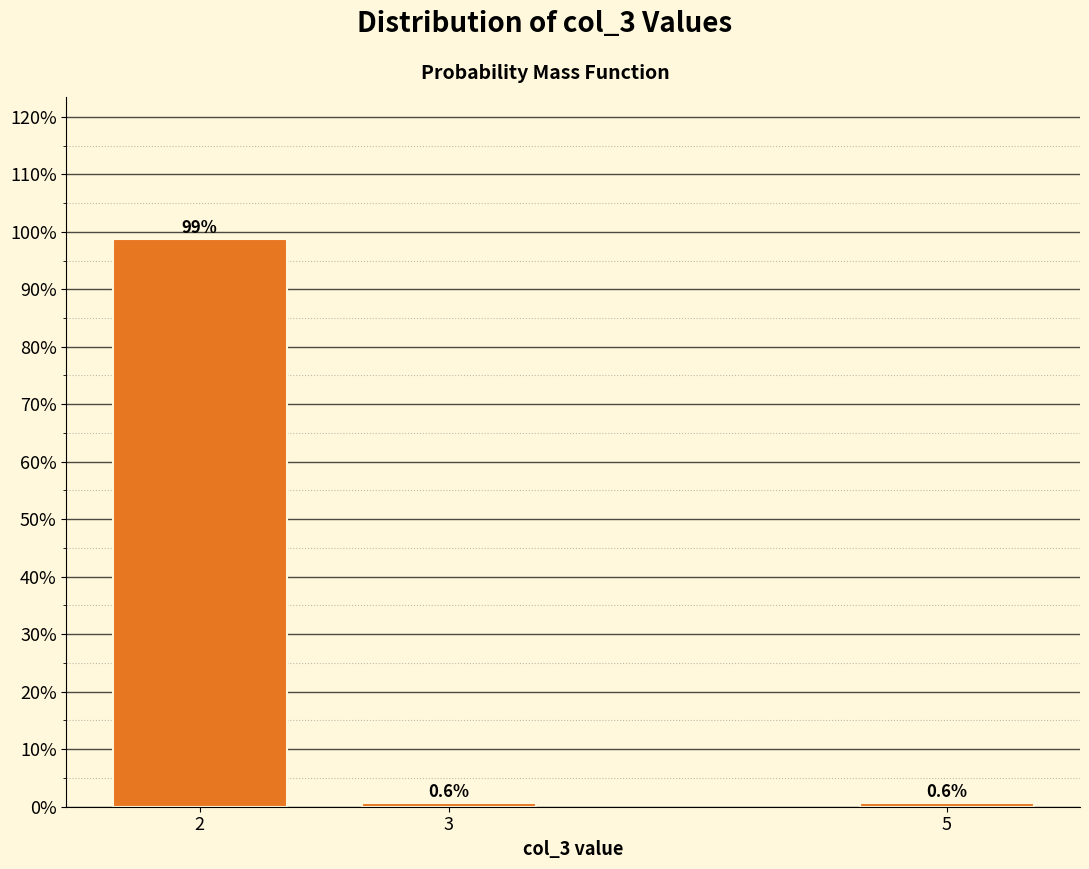

Reading left to right, what are all the values shown in this chart?

98.8	0.6	0.6